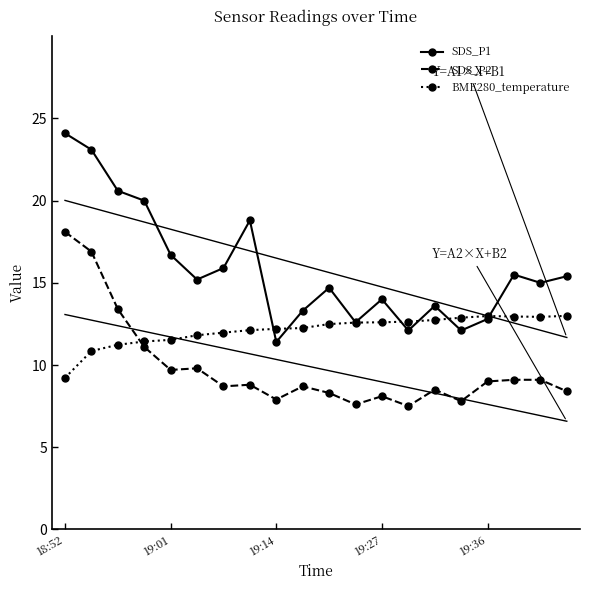

Is it true that SDS_P1 equals 12.1 at 15?

True